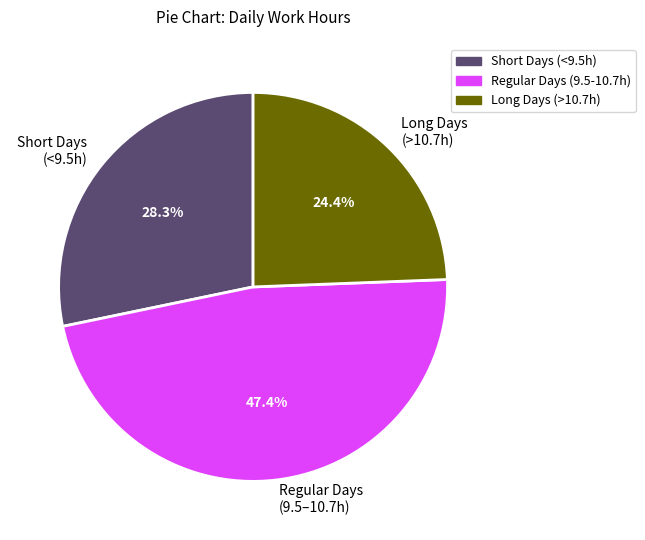

How many segments does this pie chart have?

3